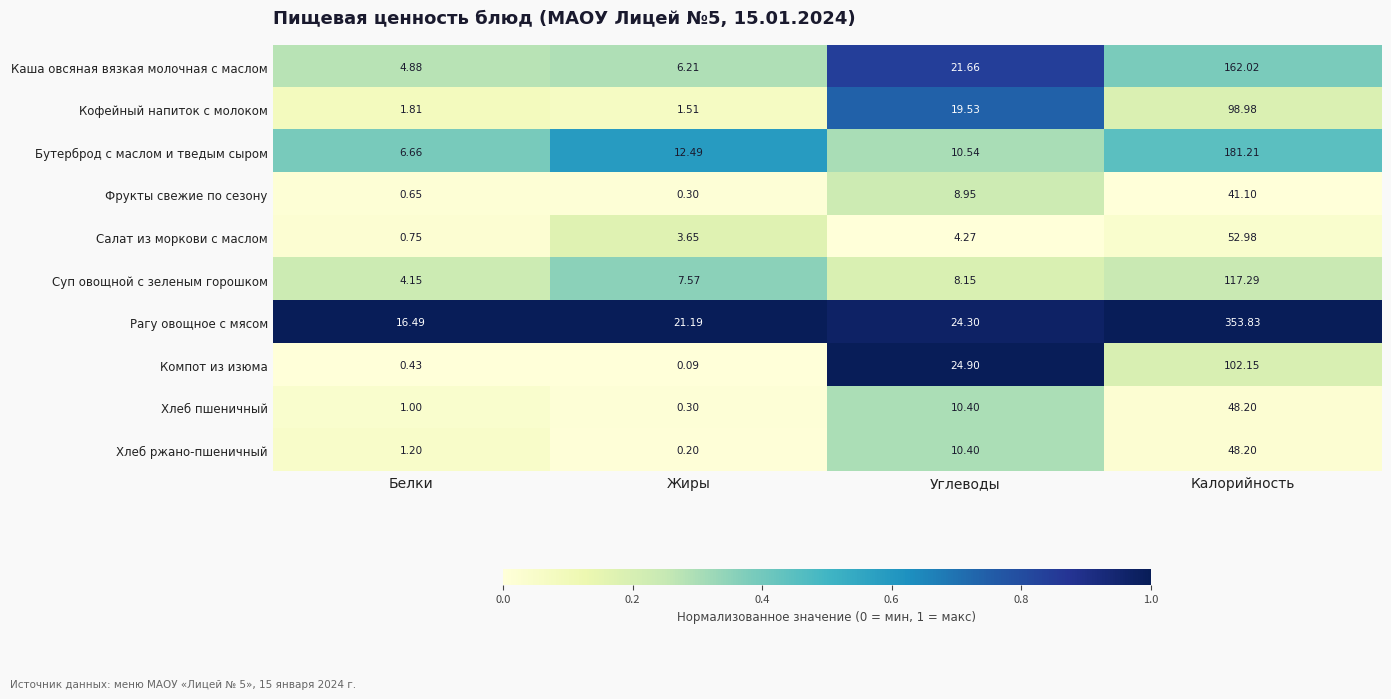

Count the number of data series in this chart.

10